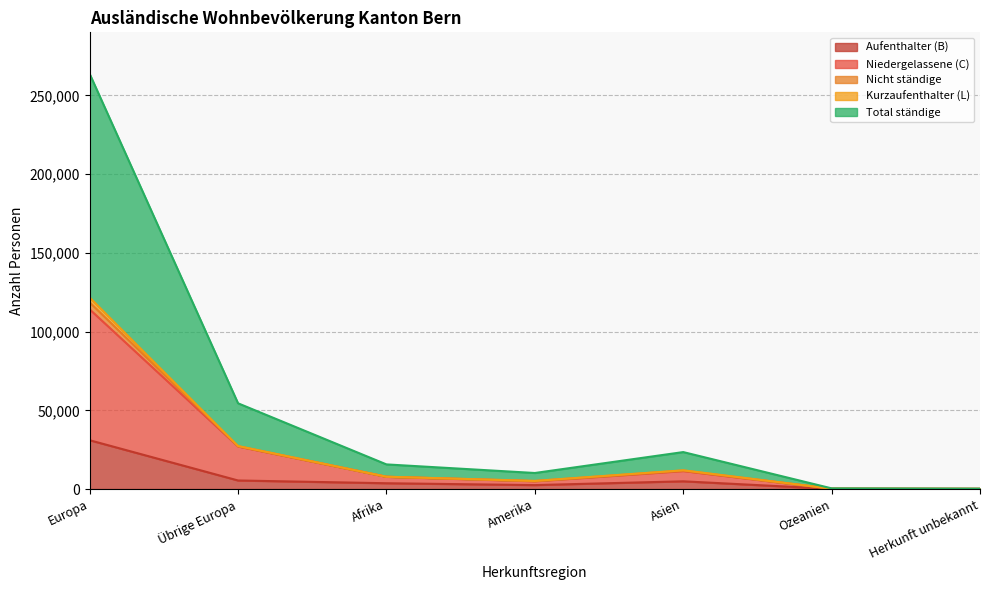

Does the chart have visible grid lines?

Yes